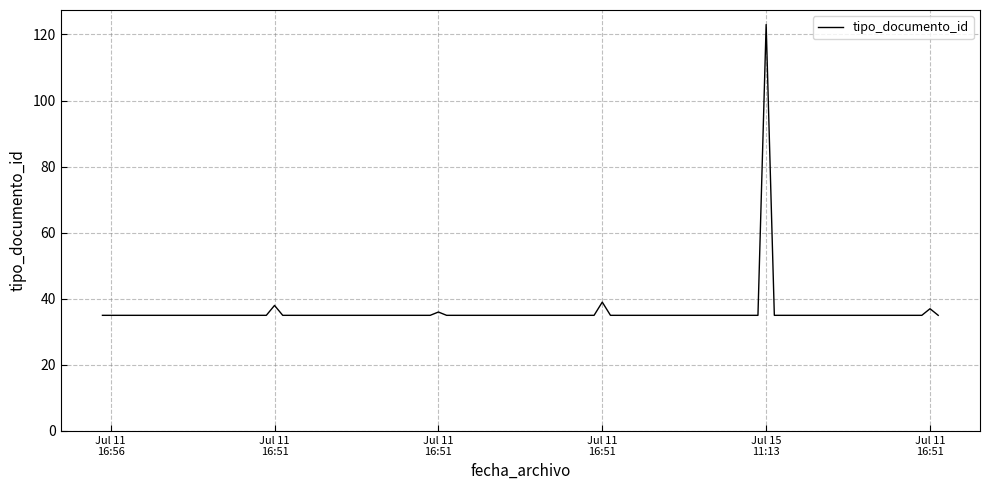

What is the greatest value displayed?

123